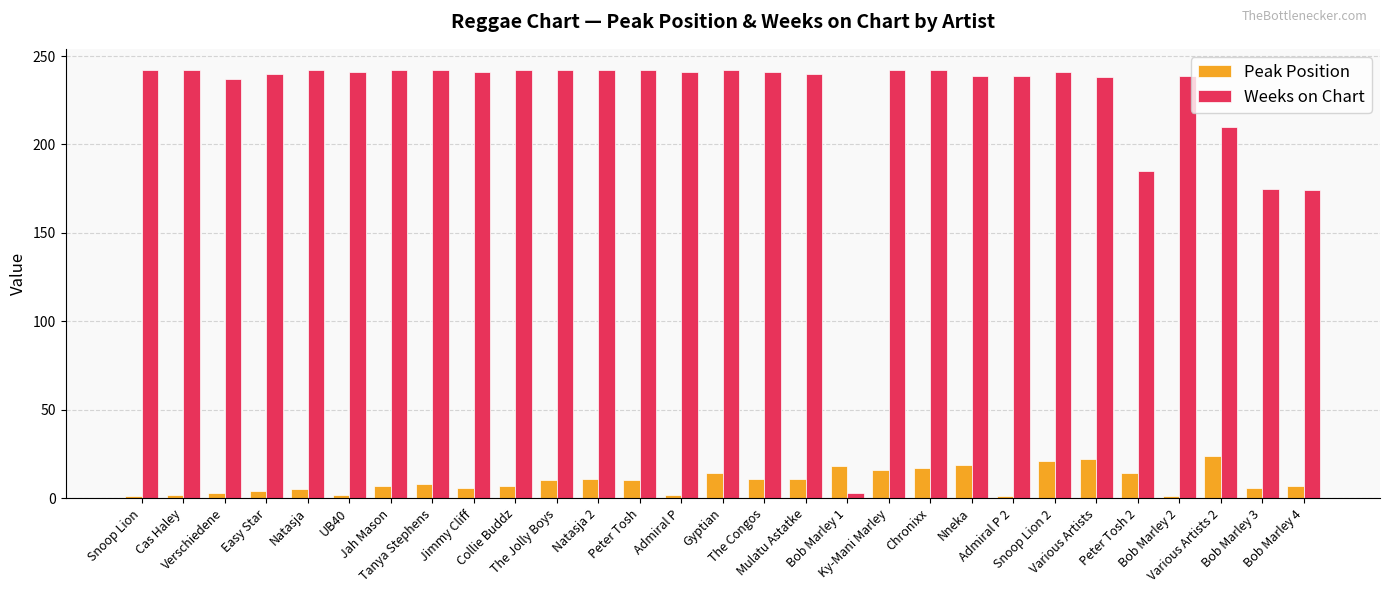

Which series has the largest total across all categories?

Weeks on Chart